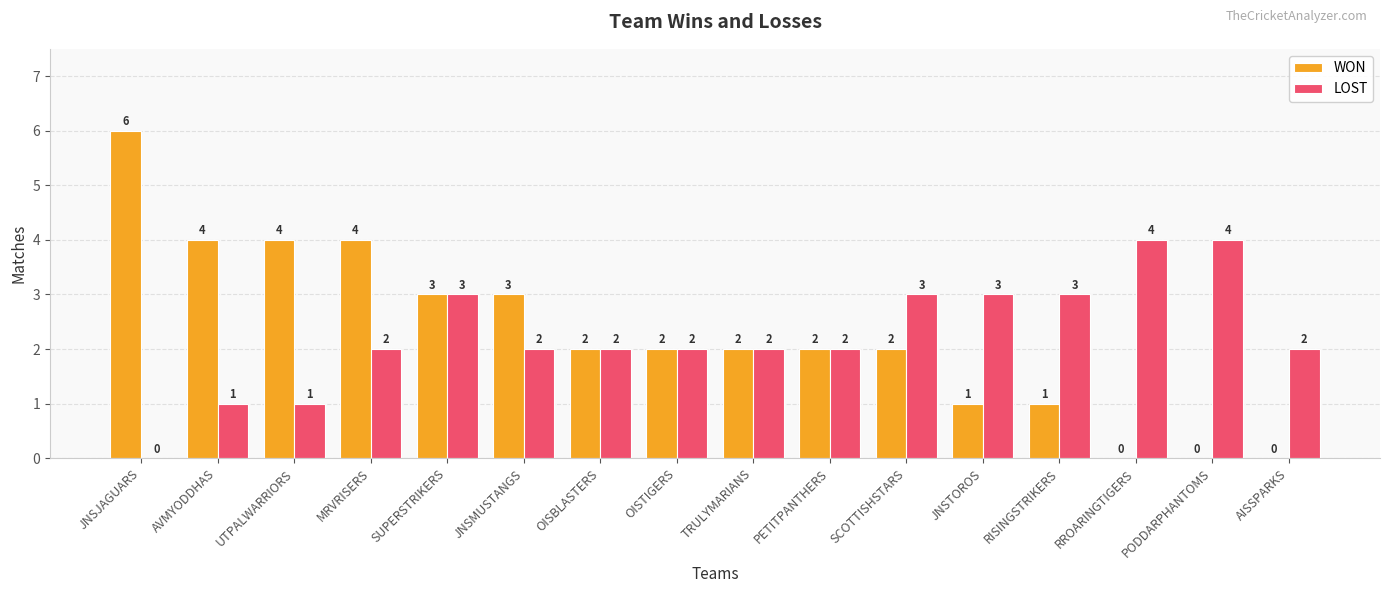

What is the total value across all series at JNSJAGUARS?

6